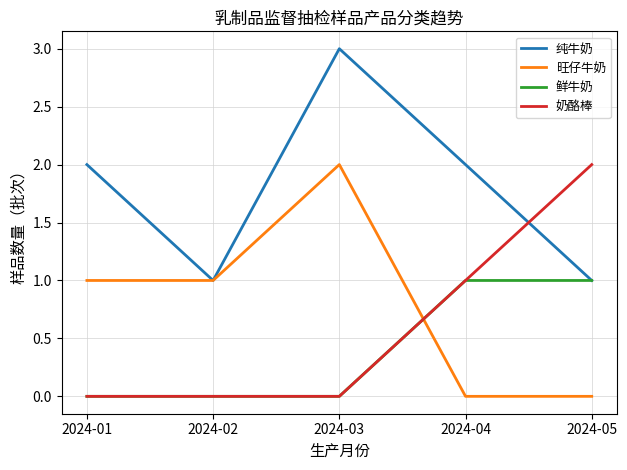

Is it true that 旺仔牛奶 equals 3 at 2024-03?

False